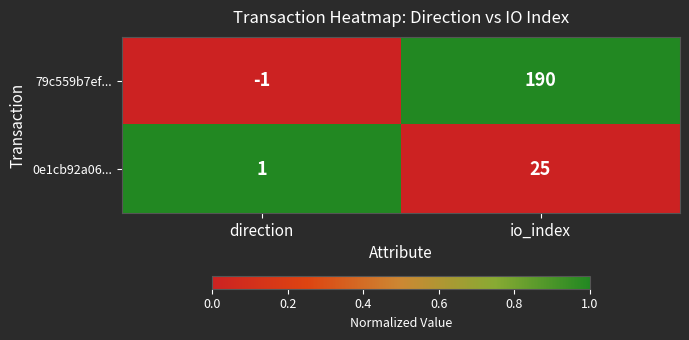

Which series has the largest total across all categories?

79c559b7ef...